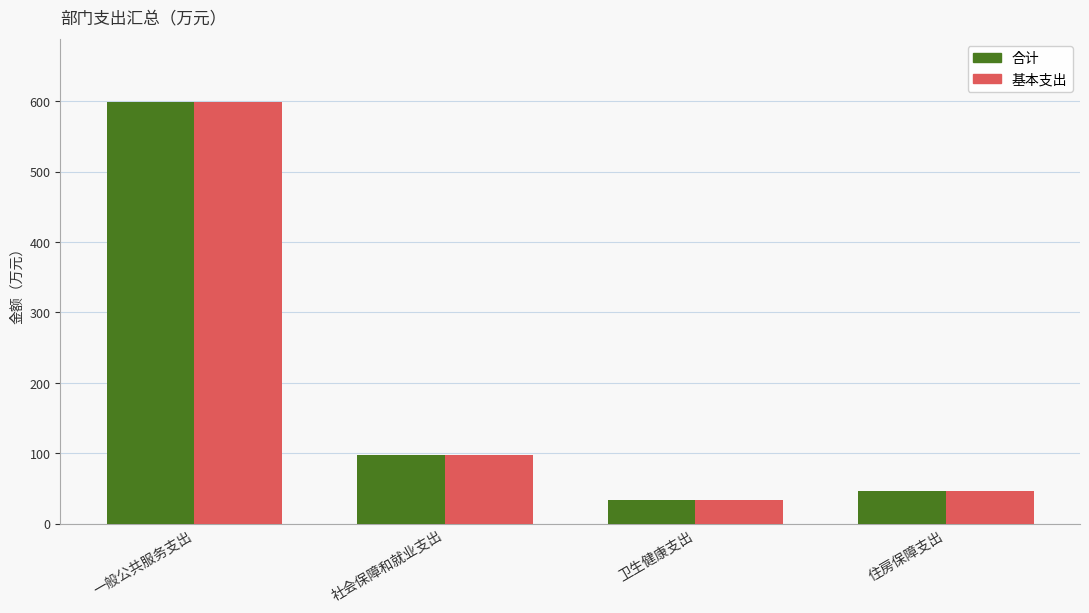

What is the label of the 3rd bar from the left?

卫生健康支出